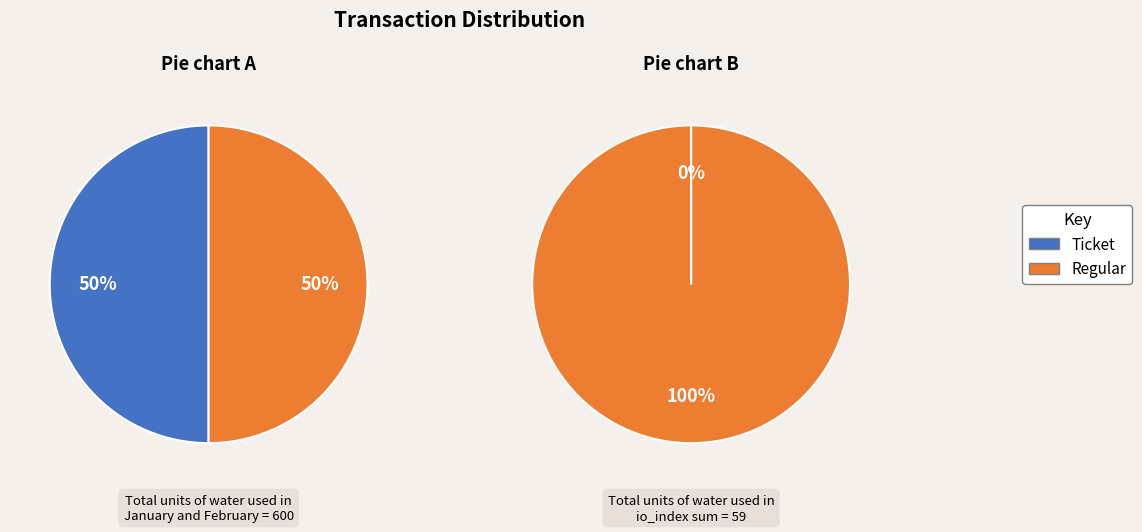

What portion of the pie excludes Ticket?

100.0%